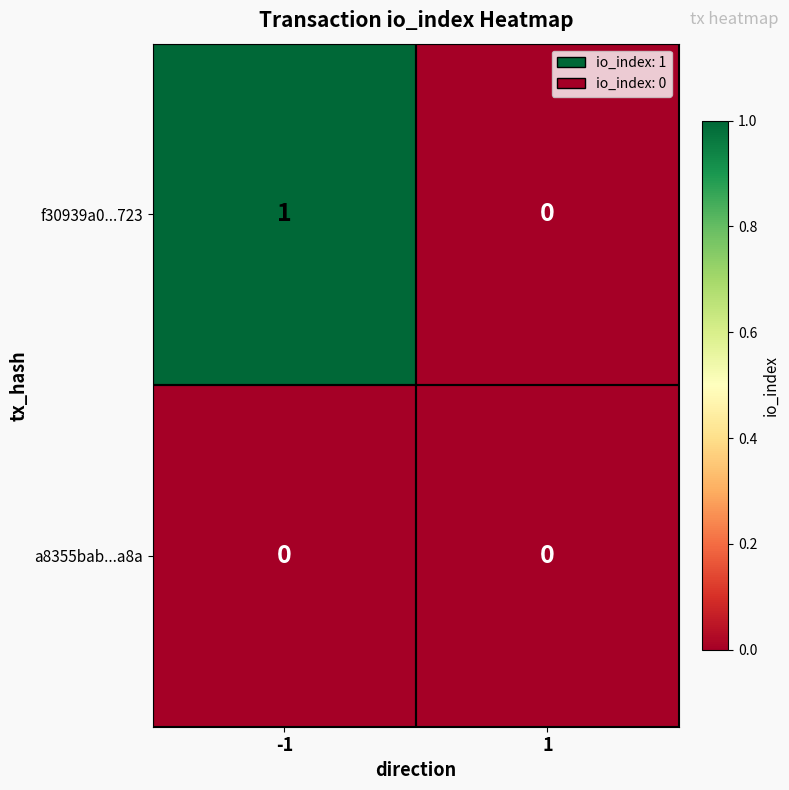

Rank the series by their average value, from lowest to highest.

a8355bab...a8a, f30939a0...723